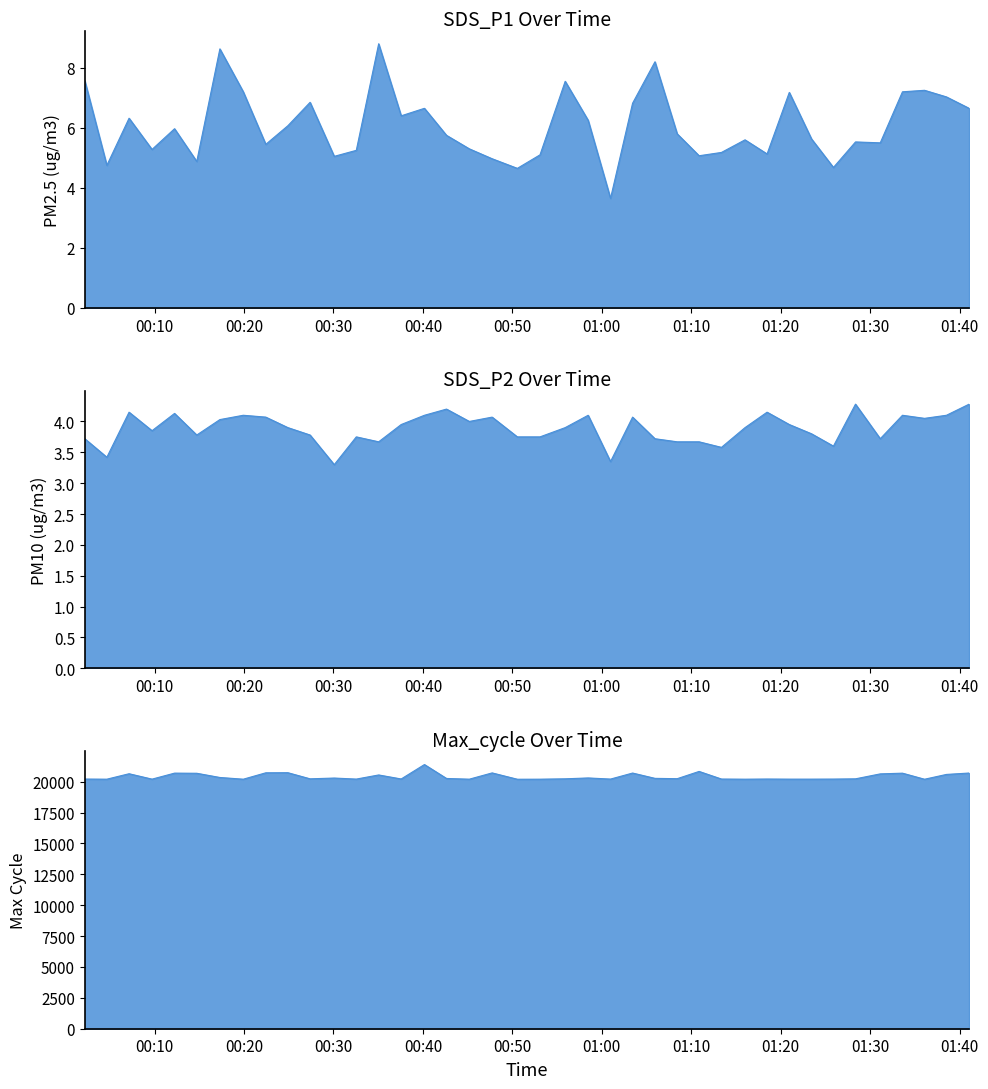

True or false: SDS_P2 and SDS_P1 intersect in this chart.

False